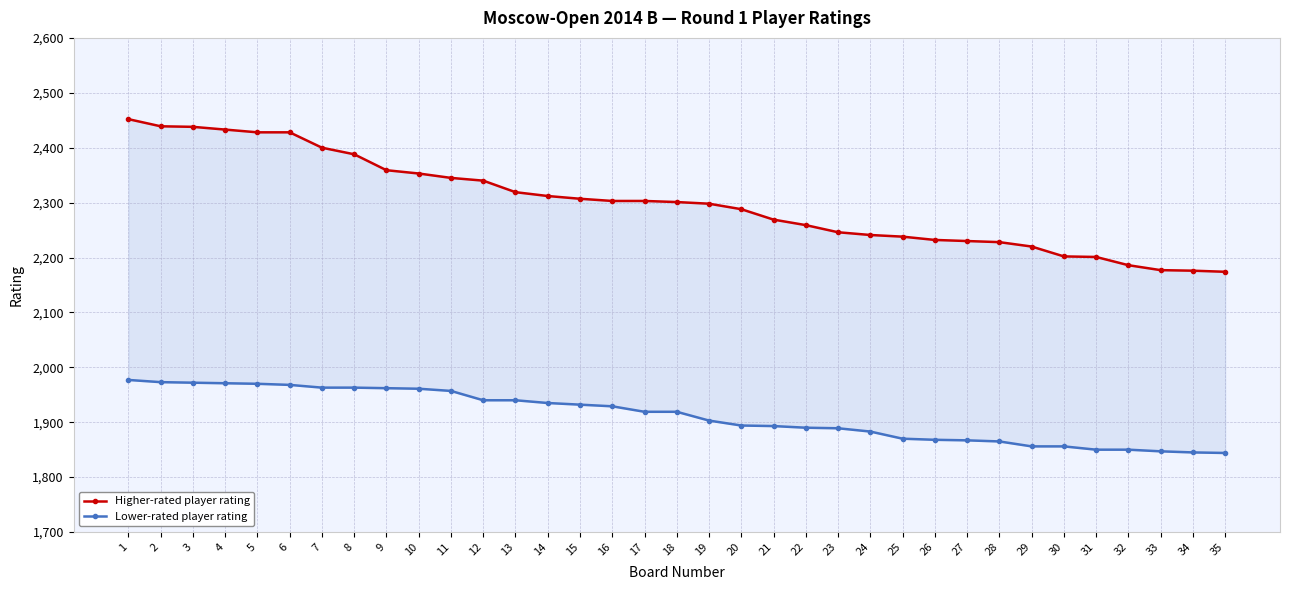

At which category does the chart reach its peak across all series?

1